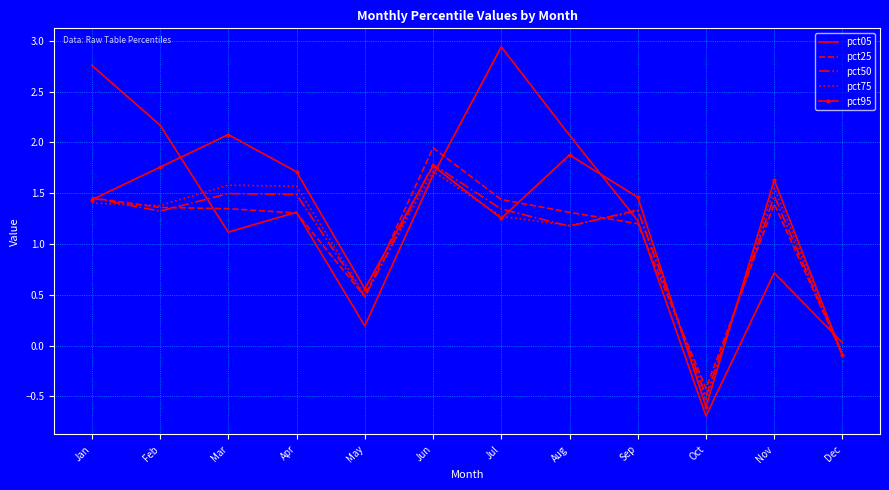

Between Jul and Sep, which series saw the biggest shift?

pct05